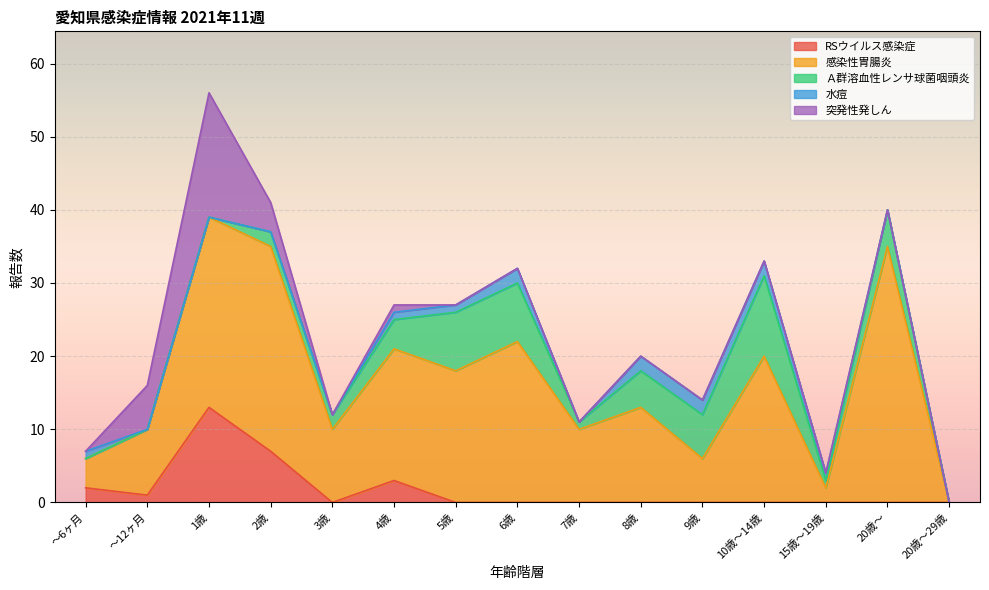

Which series has the largest range (max minus min)?

感染性胃腸炎